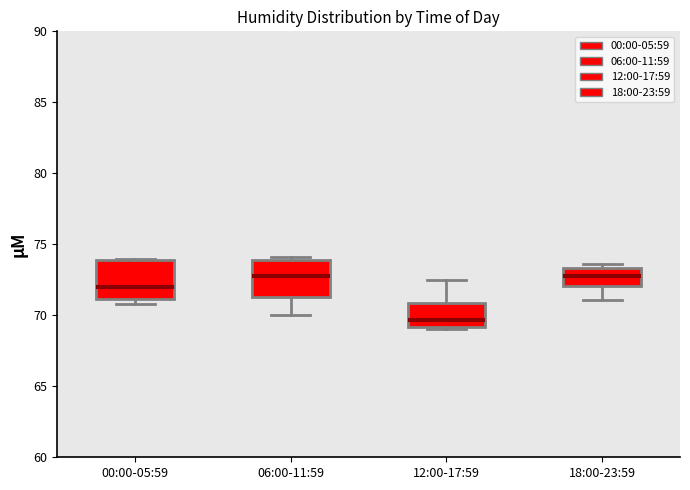

Where does the lower whisker of the box for 06:00-11:59 end on the y-axis? The values are not printed on the chart, so give them approximately, as read against the axis.

70.0